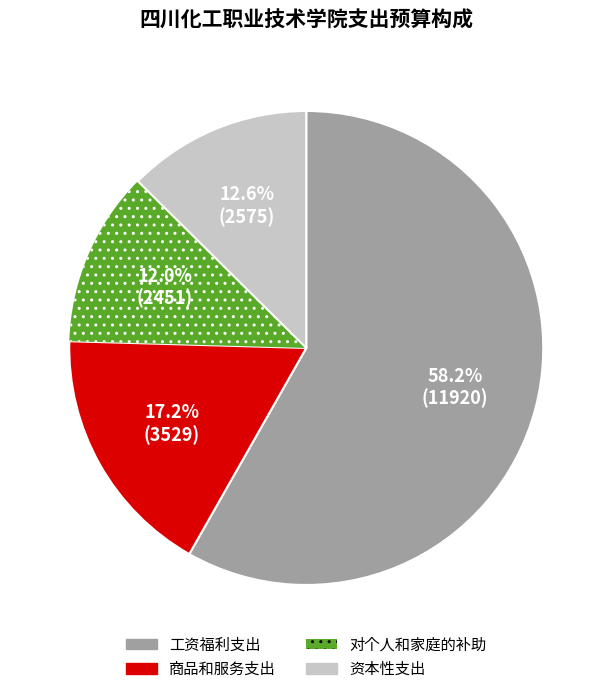

To the nearest percent, what is the difference between the 资本性支出 and 对个人和家庭的补助 slice percentages?

1%